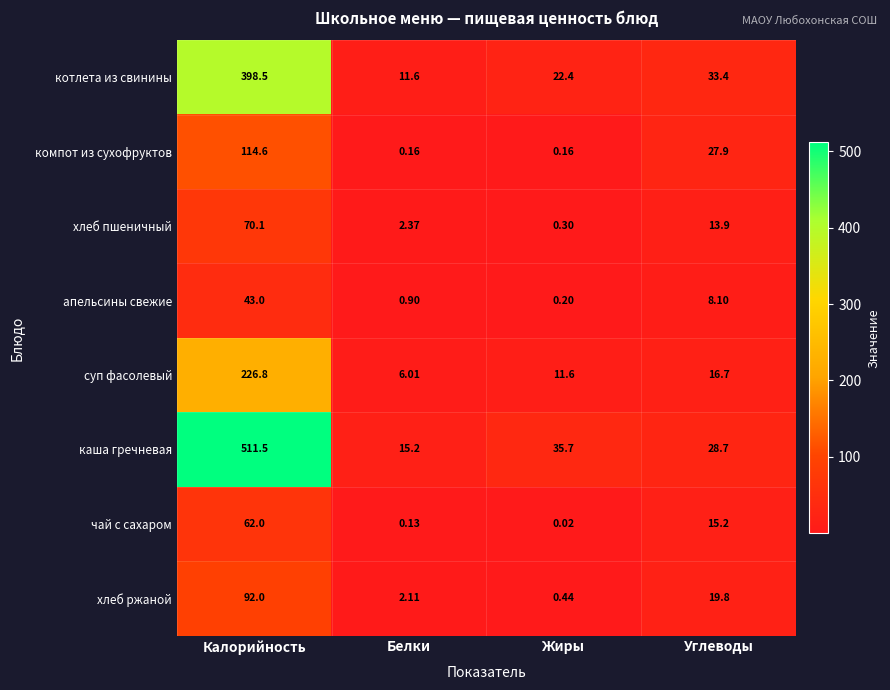

At which category is the sum across all series the highest?

Калорийность